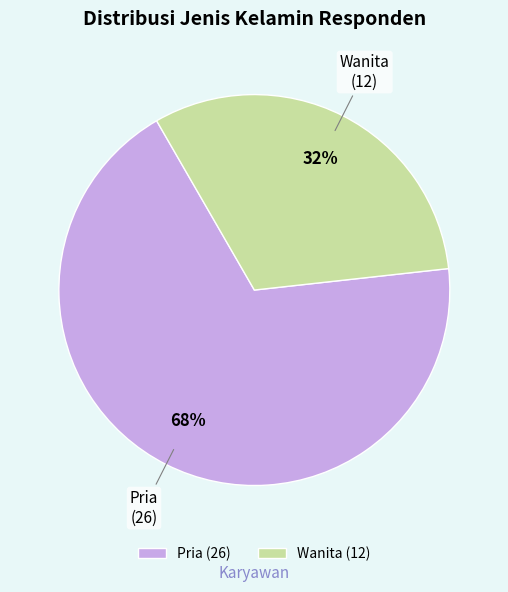

Approximately how many times larger is the value at Wanita compared to Pria?

0.5